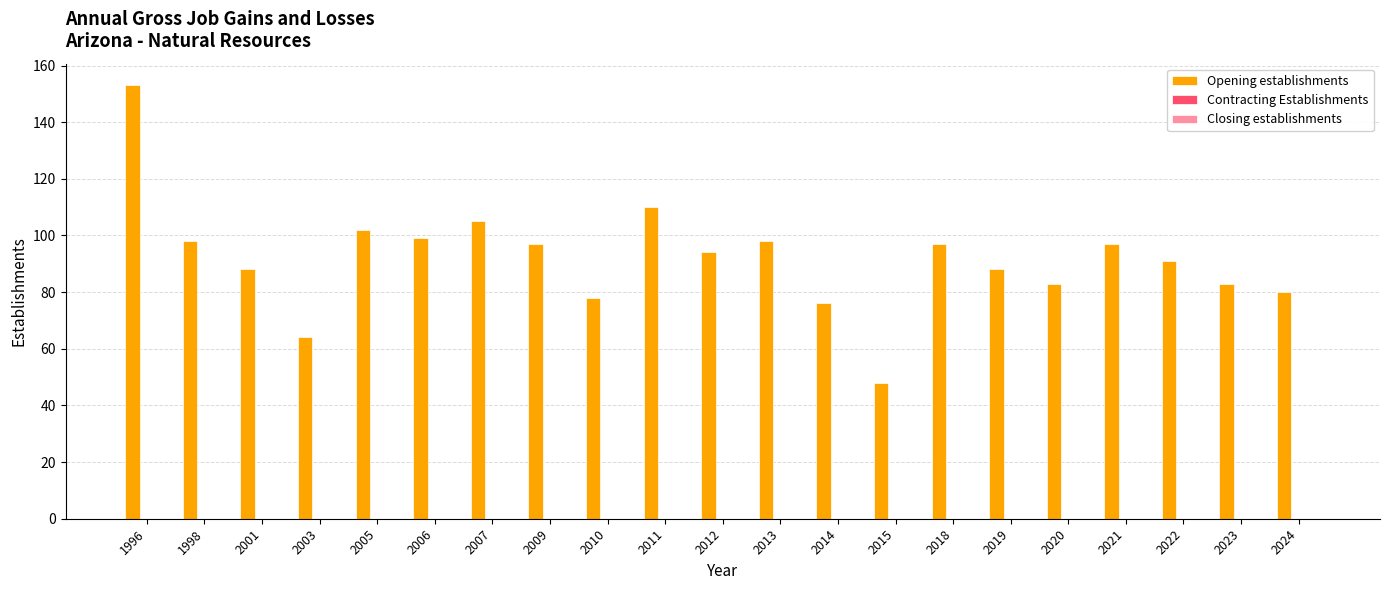

At which category does the chart reach its peak across all series?

1996